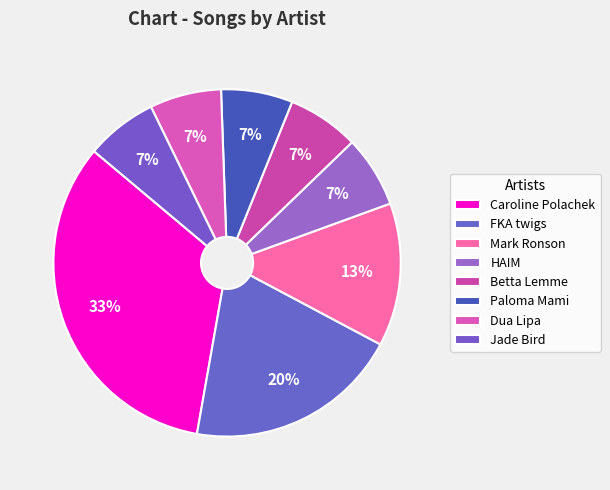

Does Dua Lipa account for over 50% of the chart?

No